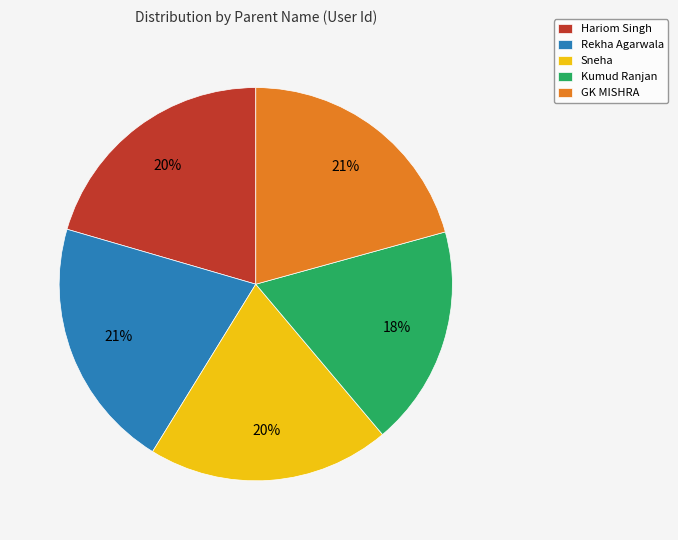

Is it true that Rekha Agarwala is 21% of the pie?

True